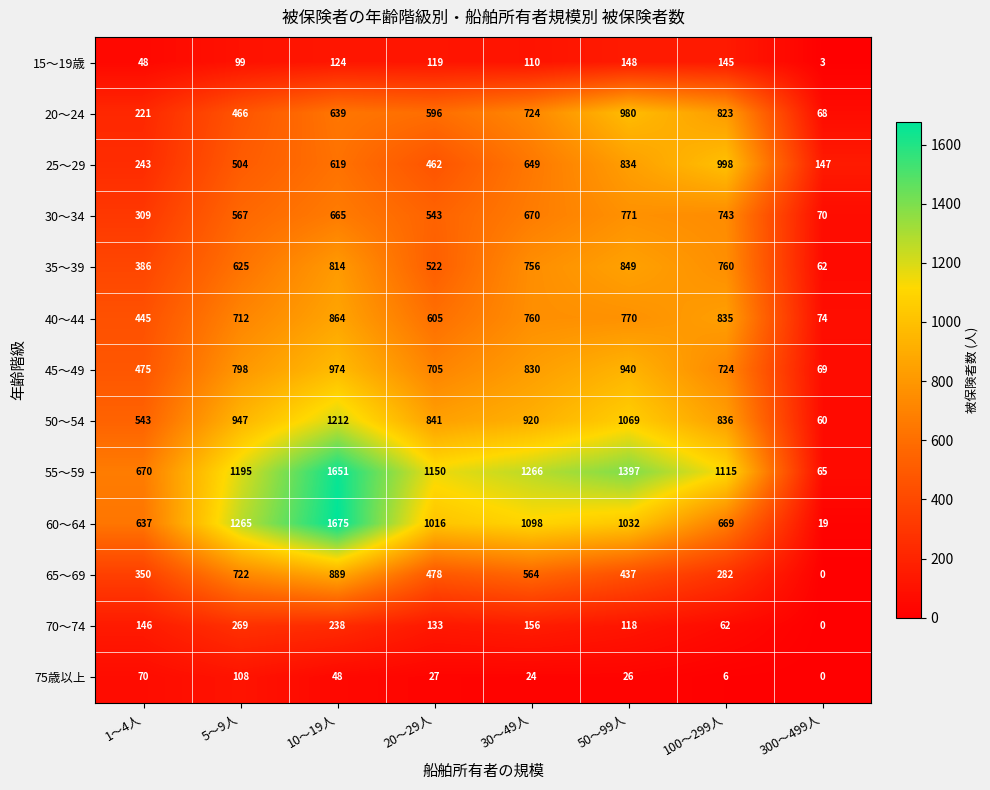

The 60～64 series shows 19 at 300～499人. True or false?

True